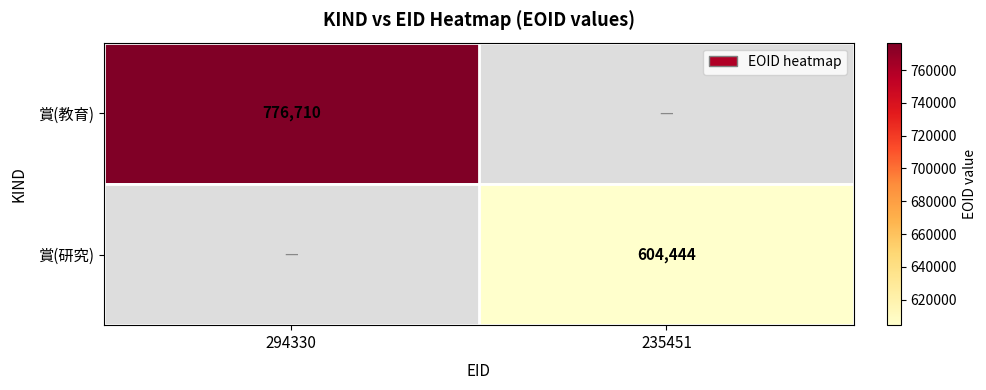

The value of 賞(研究) at 235451 is 604444. True or false?

True